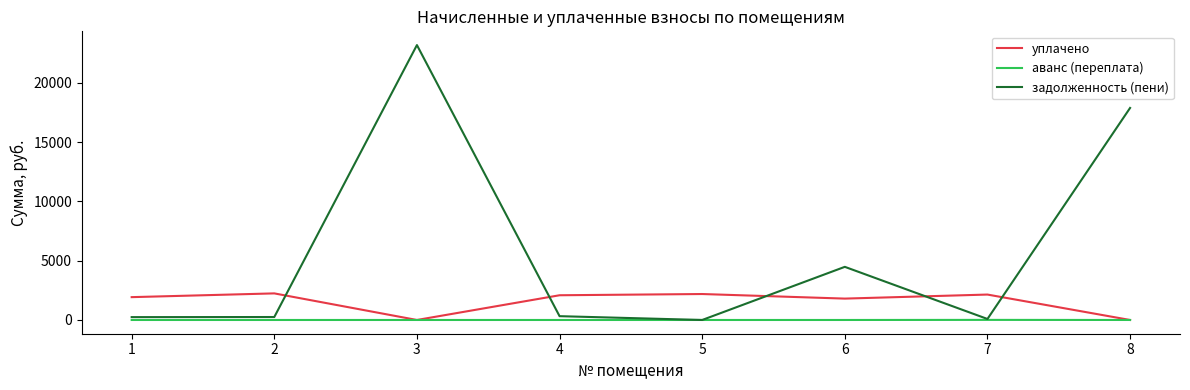

Which label corresponds to the largest value in the chart?

3